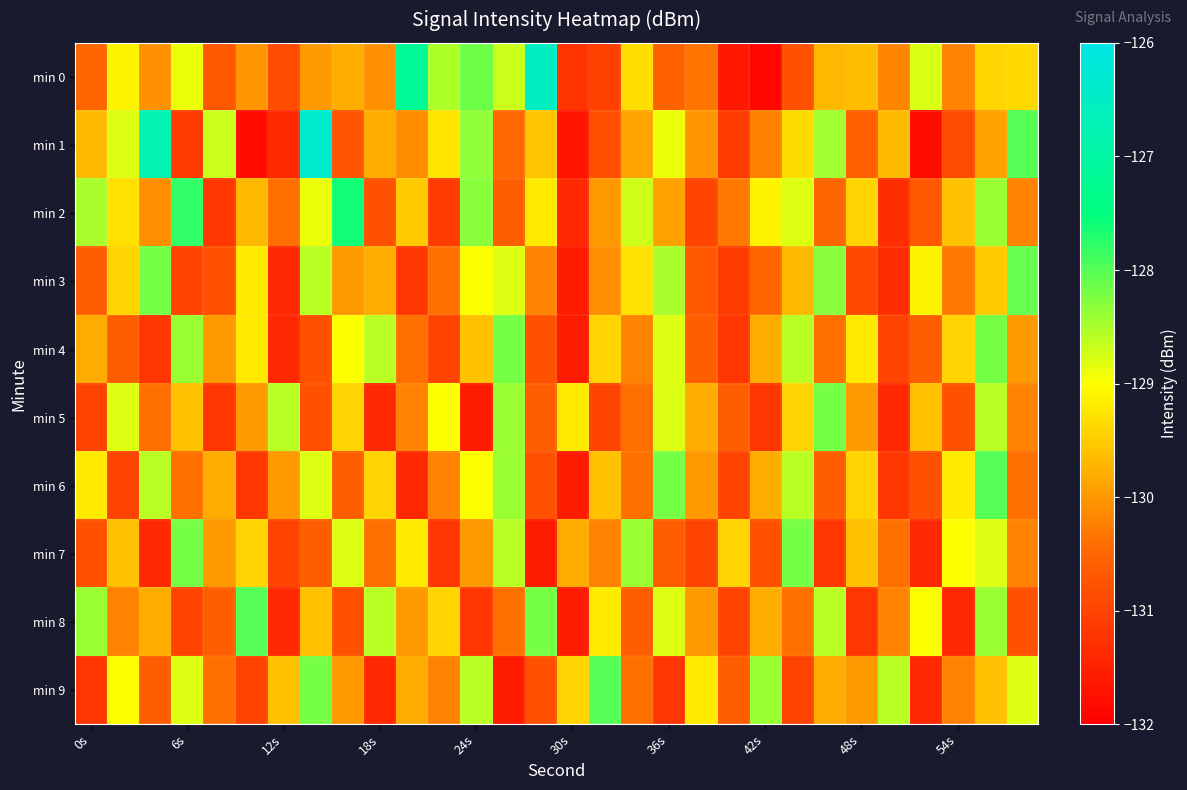

How many categories are shown in the chart?

30